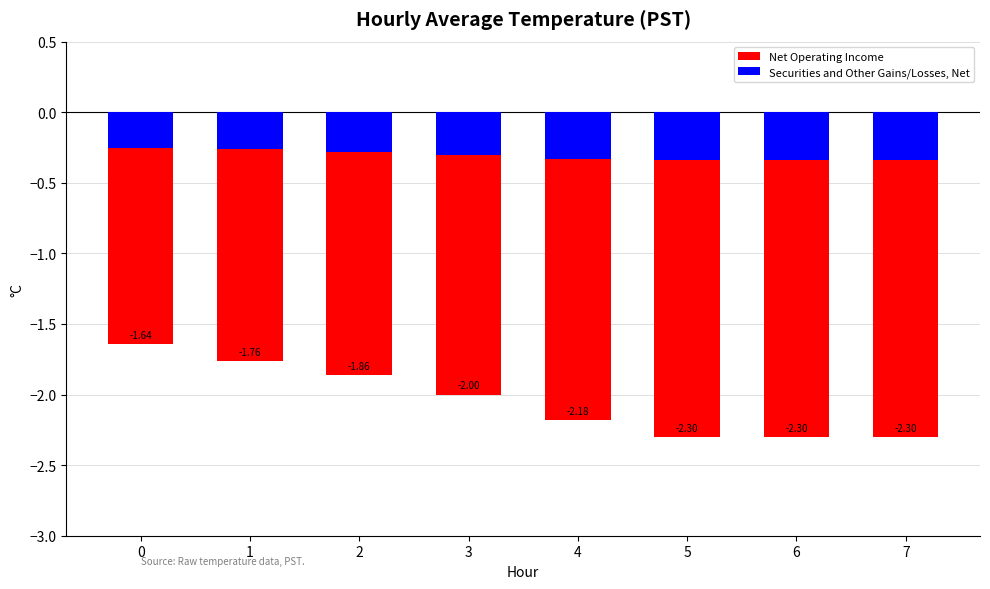

At how many categories does at least one series exceed -1?

8